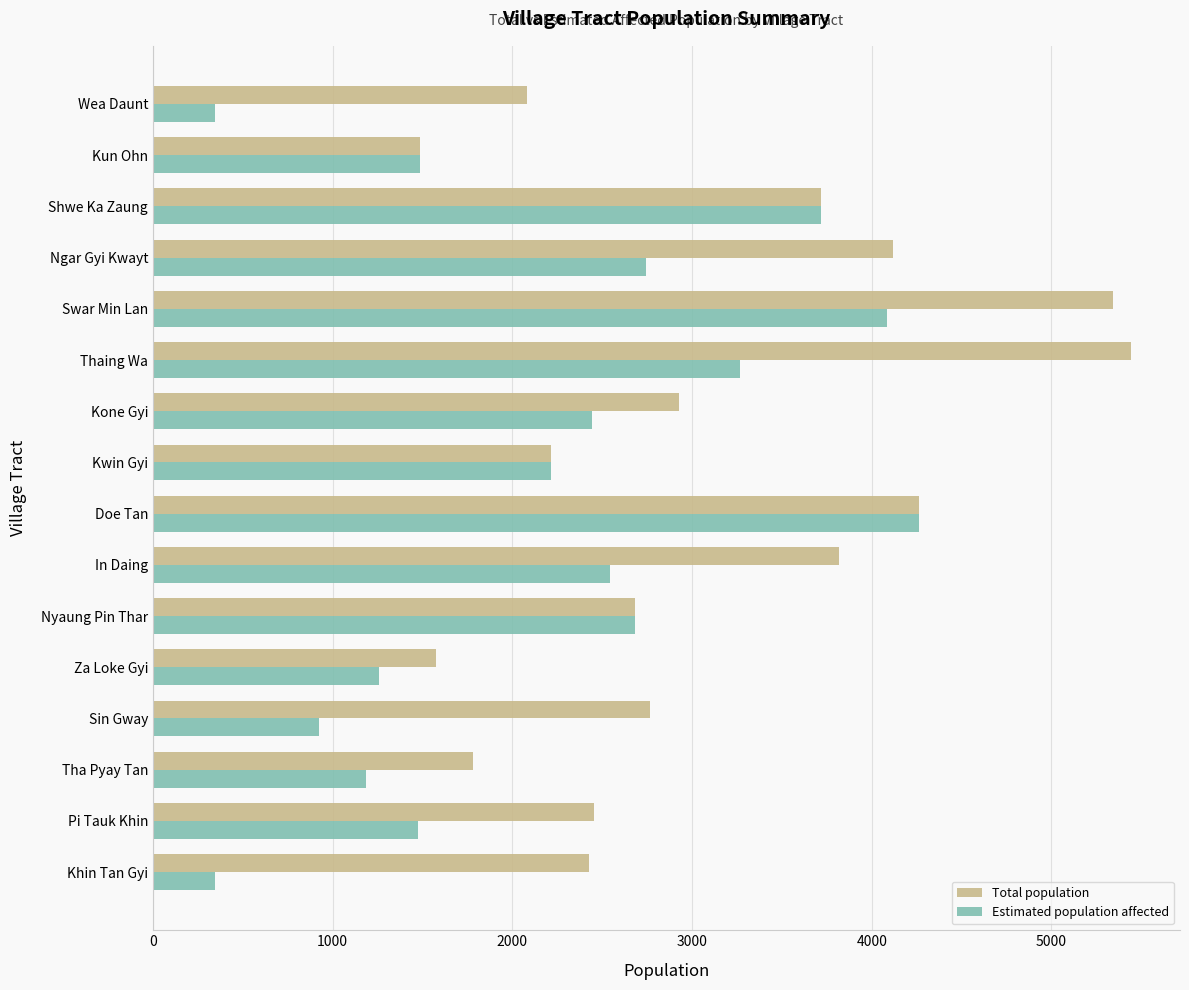

How many categories are shown in the chart?

16